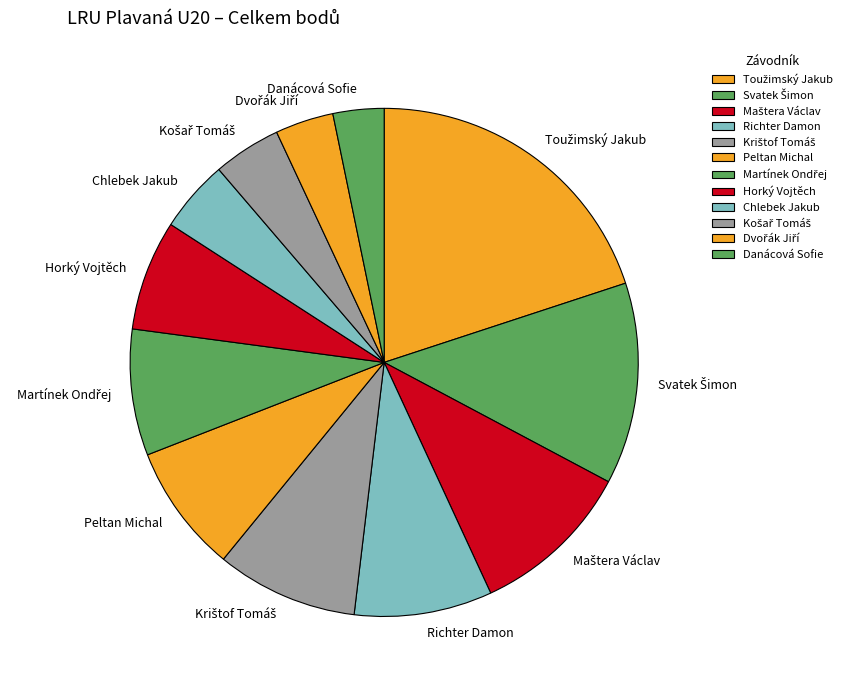

Count the number of slices in the pie.

12